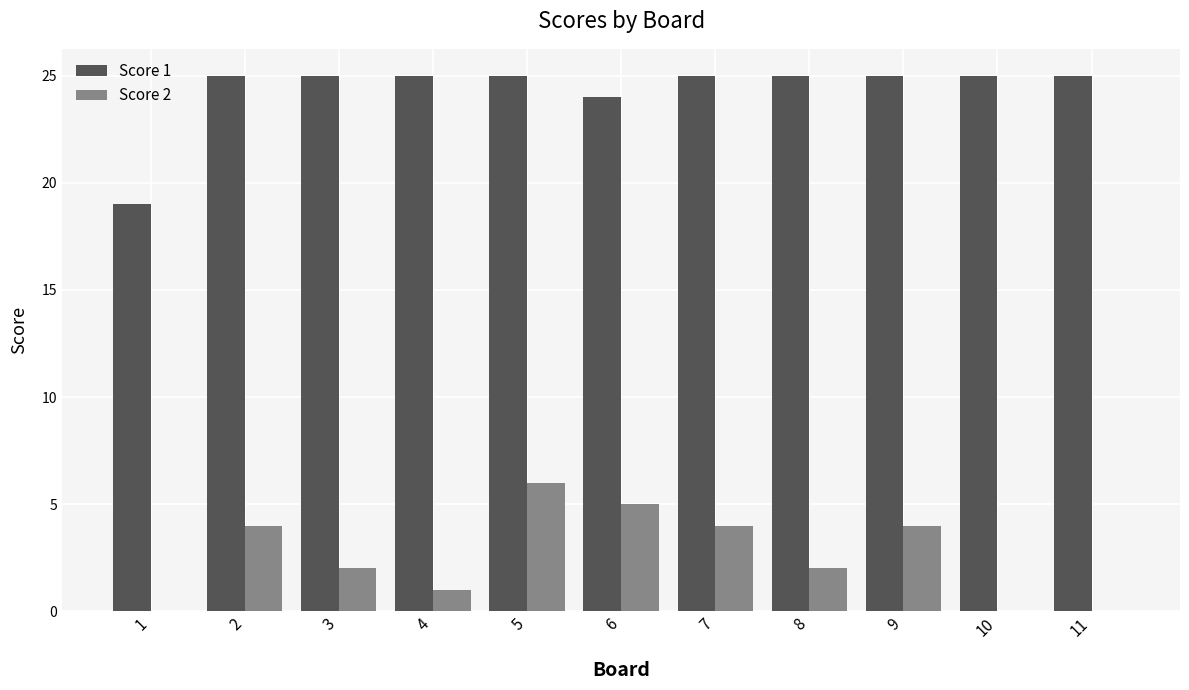

What are all the series names shown in the legend?

Score 1, Score 2